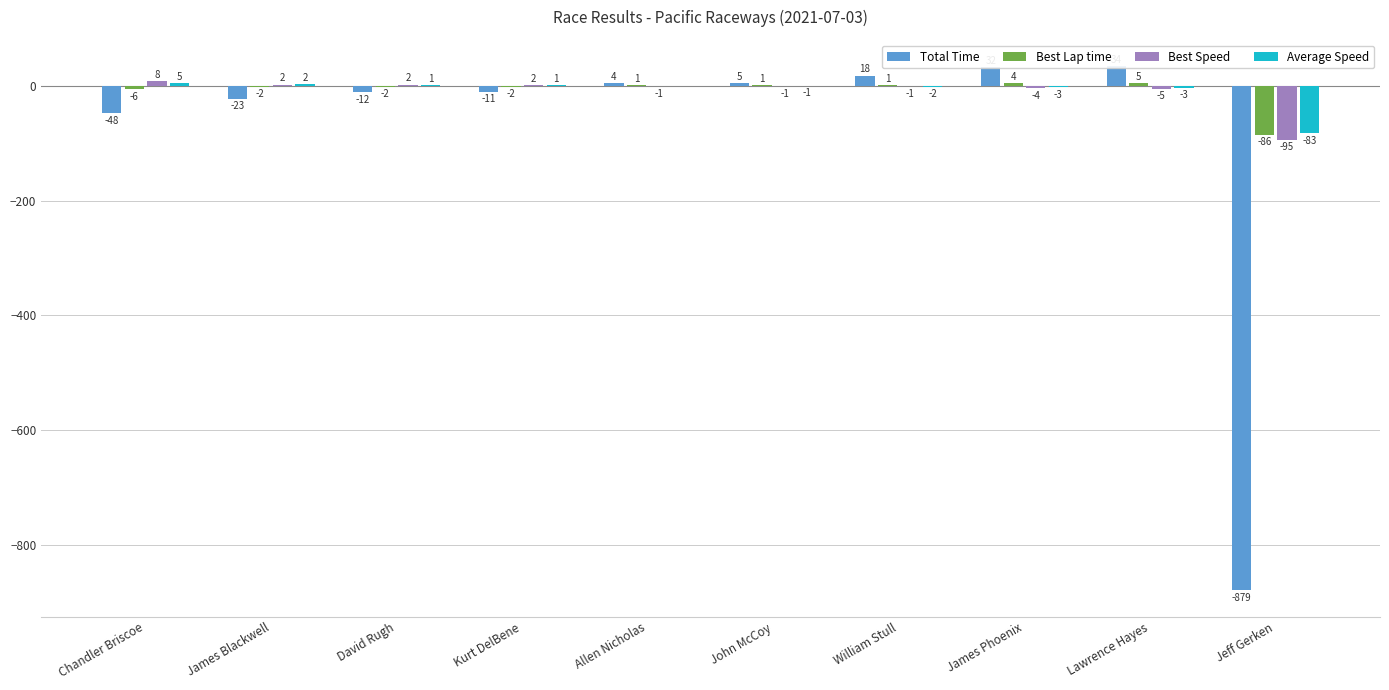

What is the spread (max minus min) of values at Chandler Briscoe?

55.9